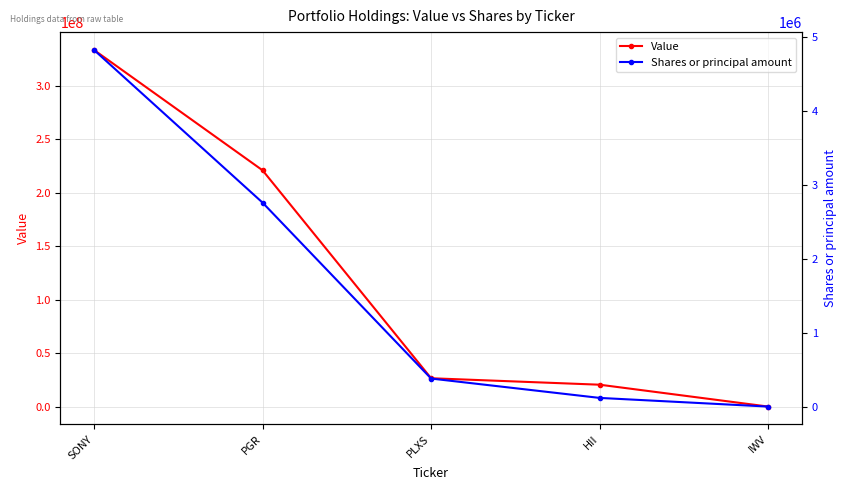

Reading left to right, transcribe all the data shown in this chart.

Value: 333185000	220885000	26883000	20852000	446000
Shares or principal amount: 4819686	2757267	380995	119502	2475